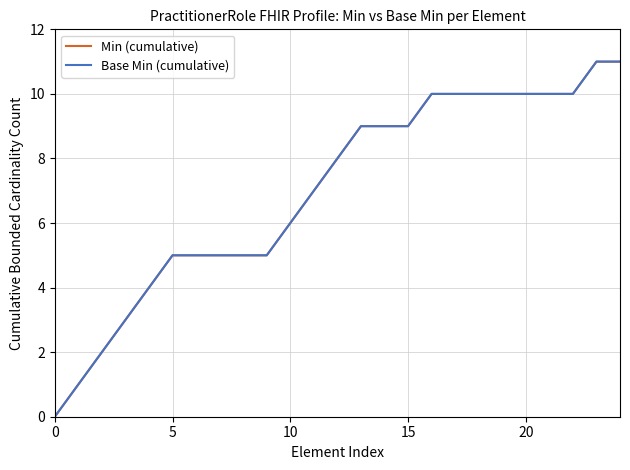

What is the label of the 15th point from the right?

10